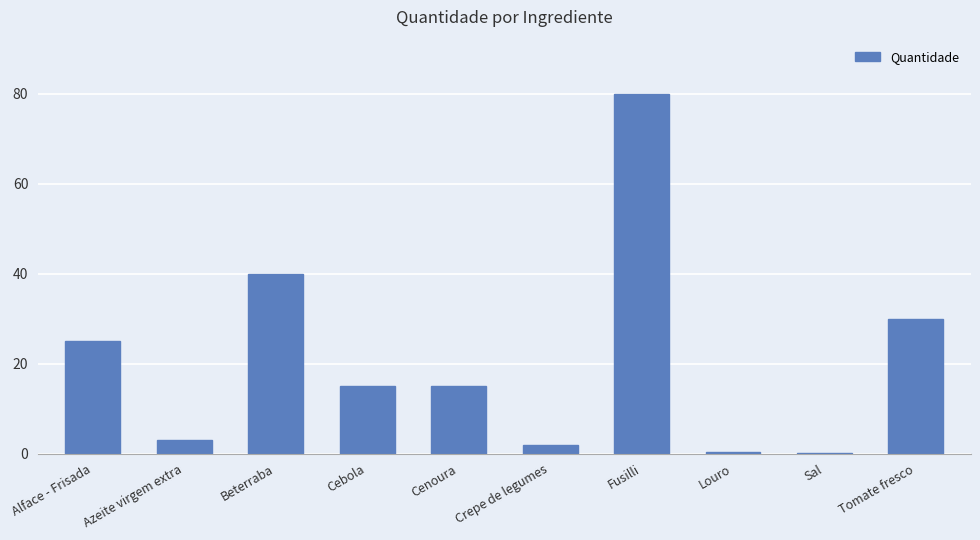

Count the number of categories in the chart.

10